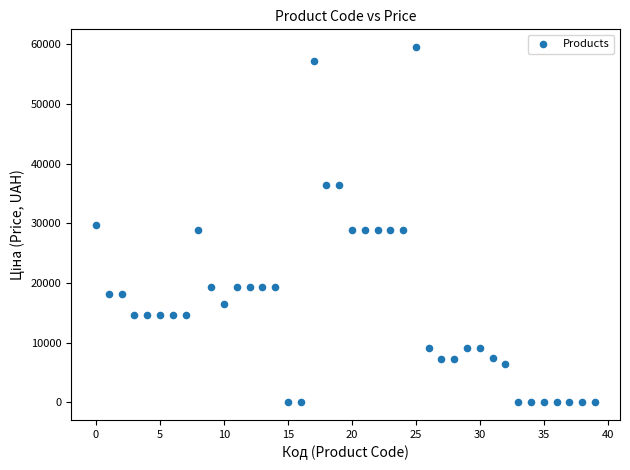

What is the range of Y values (max minus min)?

59492.0